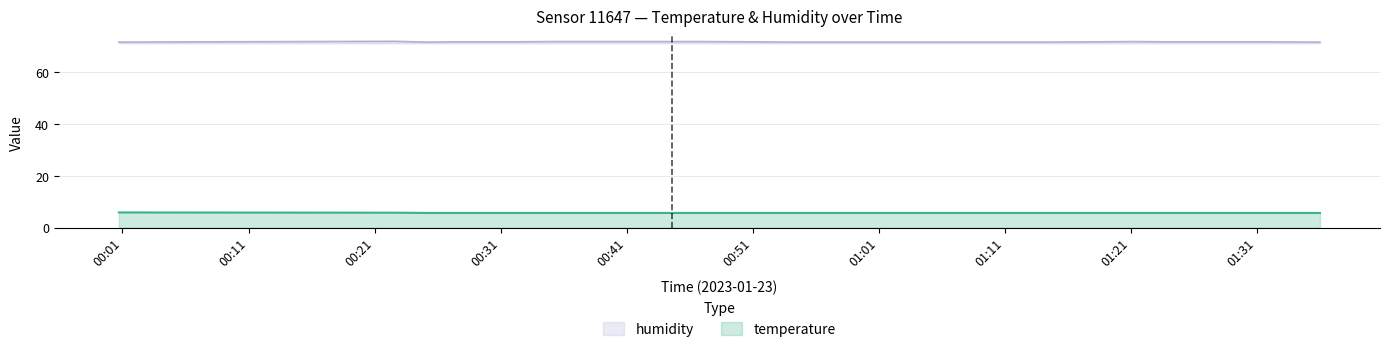

Reading left to right, transcribe all the data shown in this chart.

temperature: 00:00=5.9	01:00=5.7	02:00=5.7	03:00=5.7	04:00=5.7	05:00=5.7	06:00=5.7	07:00=5.7	08:00=5.7	09:00=5.7	10:00=5.8	11:00=5.7	12:00=5.7	13:00=5.7	14:00=5.7	15:00=5.7	16:00=5.7	17:00=5.7	18:00=5.7	19:00=5.7
humidity: 00:00=71.7	01:00=71.7	02:00=71.7	03:00=71.7	04:00=71.8	05:00=71.8	06:00=71.7	07:00=71.7	08:00=71.8	09:00=71.9	10:00=72.0	11:00=71.8	12:00=71.8	13:00=71.8	14:00=71.9	15:00=71.9	16:00=71.9	17:00=71.9	18:00=71.9	19:00=71.9